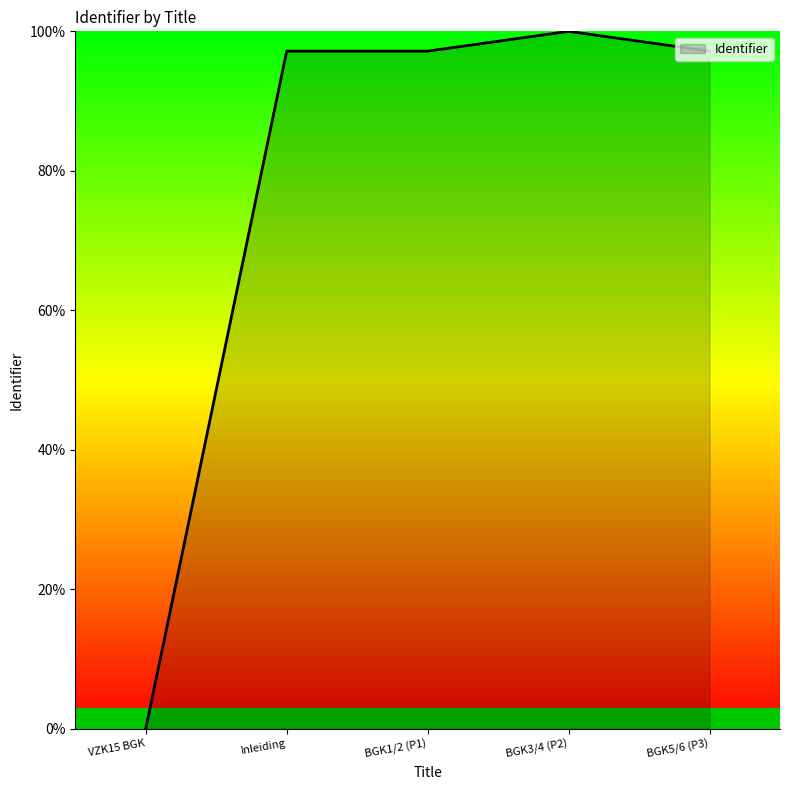

What is the change in value from Inleiding to BGK3/4 (P2)?

+2.8